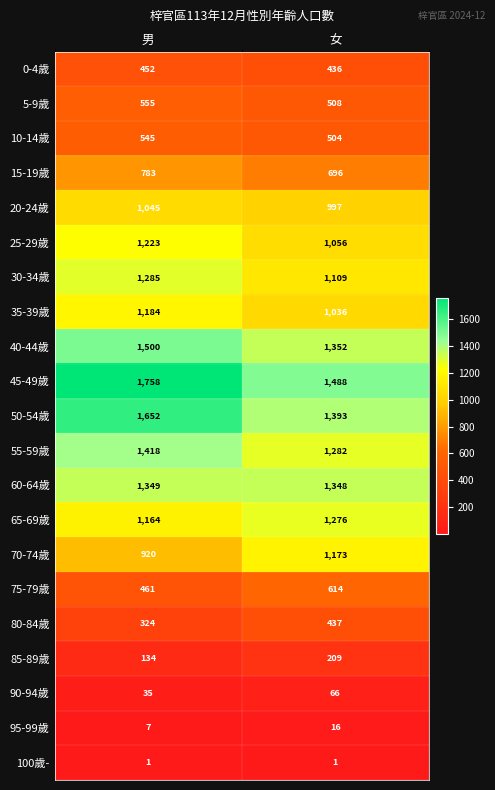

Rank the series at 女 from highest to lowest value.

45-49歲, 50-54歲, 40-44歲, 60-64歲, 55-59歲, 65-69歲, 70-74歲, 30-34歲, 25-29歲, 35-39歲, 20-24歲, 15-19歲, 75-79歲, 5-9歲, 10-14歲, 80-84歲, 0-4歲, 85-89歲, 90-94歲, 95-99歲, 100歲-